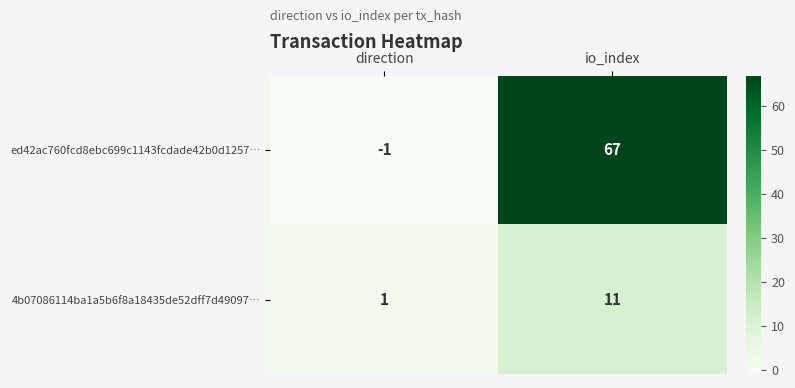

Rank the series at io_index from lowest to highest value.

4b07086114ba1a5b6f8a18435de52dff7d49097…, ed42ac760fcd8ebc699c1143fcdade42b0d1257…